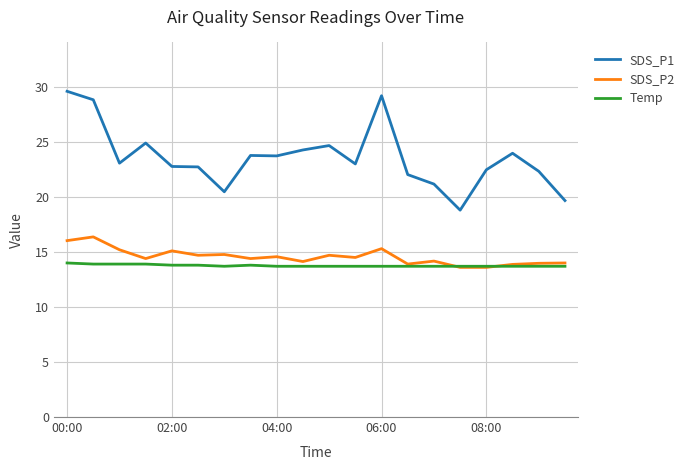

True or false: SDS_P2 and SDS_P1 intersect in this chart.

False